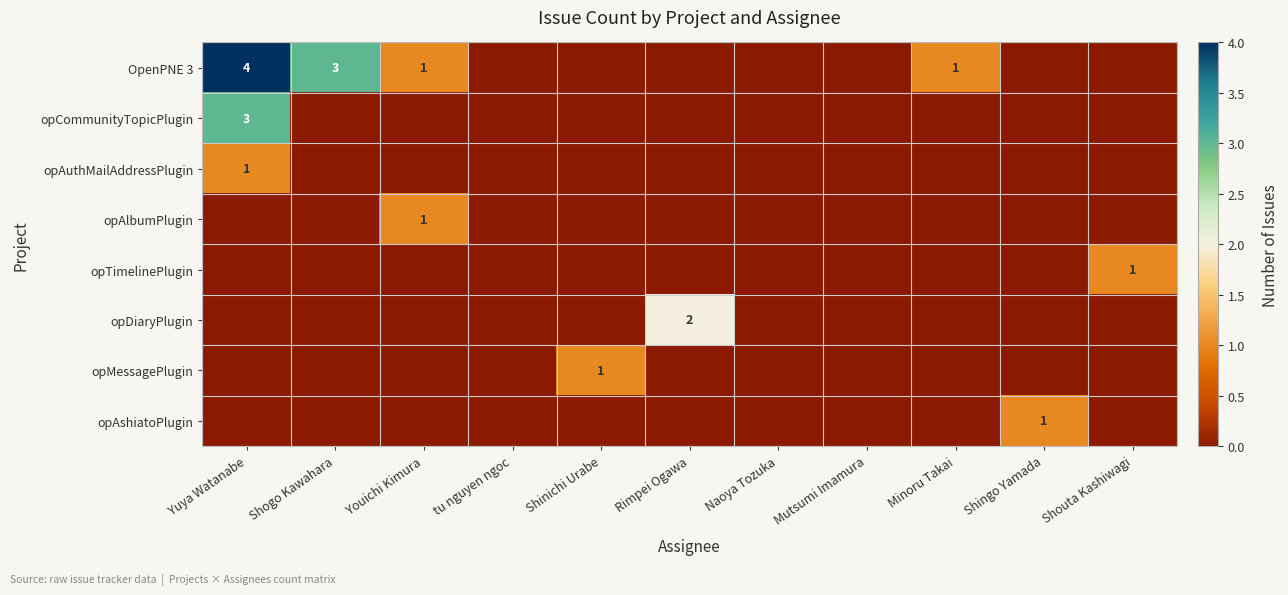

Is it true that opTimelinePlugin equals 1 at Shouta Kashiwagi?

True